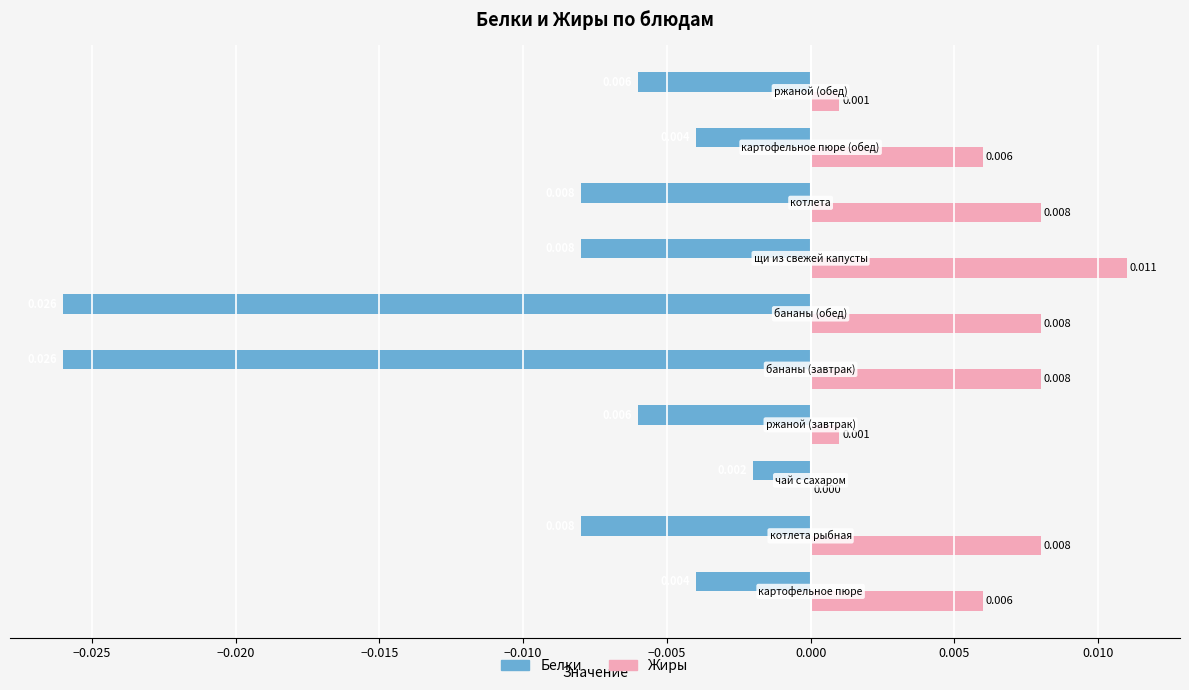

Which series has the largest total across all categories?

Жиры